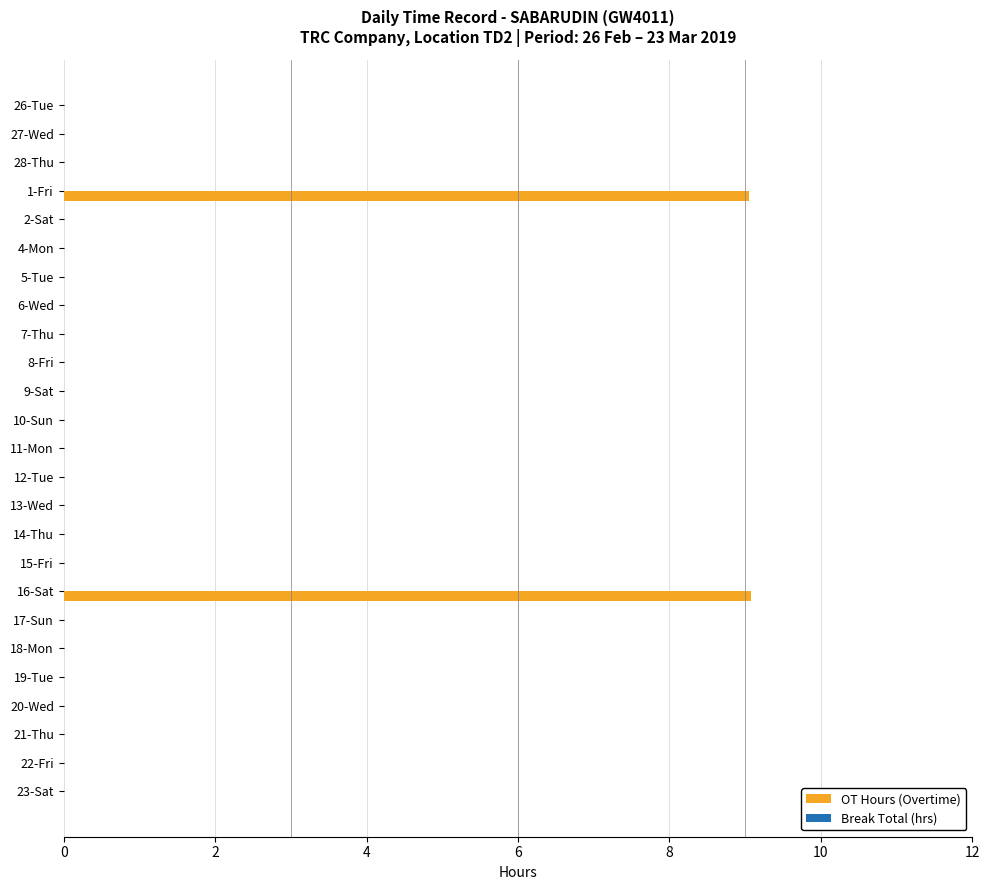

What is the sum of all values?

18.1